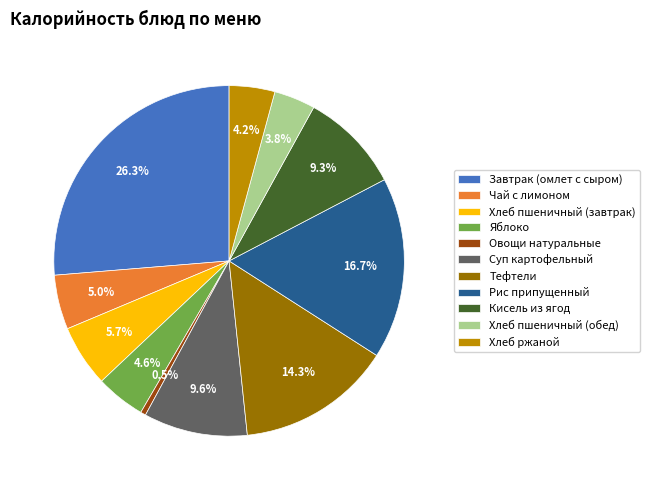

Is there a majority slice in this chart?

No